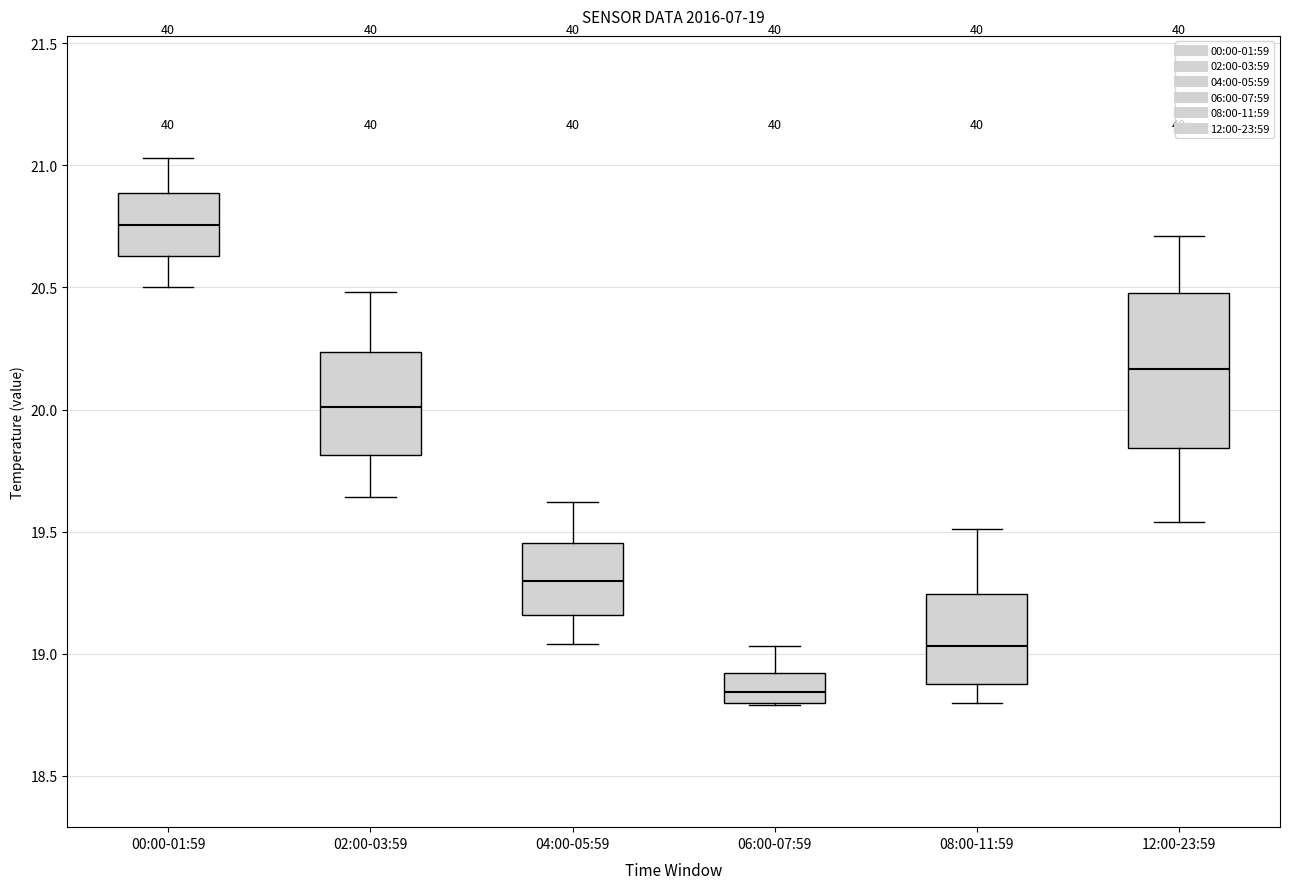

Which box has the lowest median line?

06:00-07:59